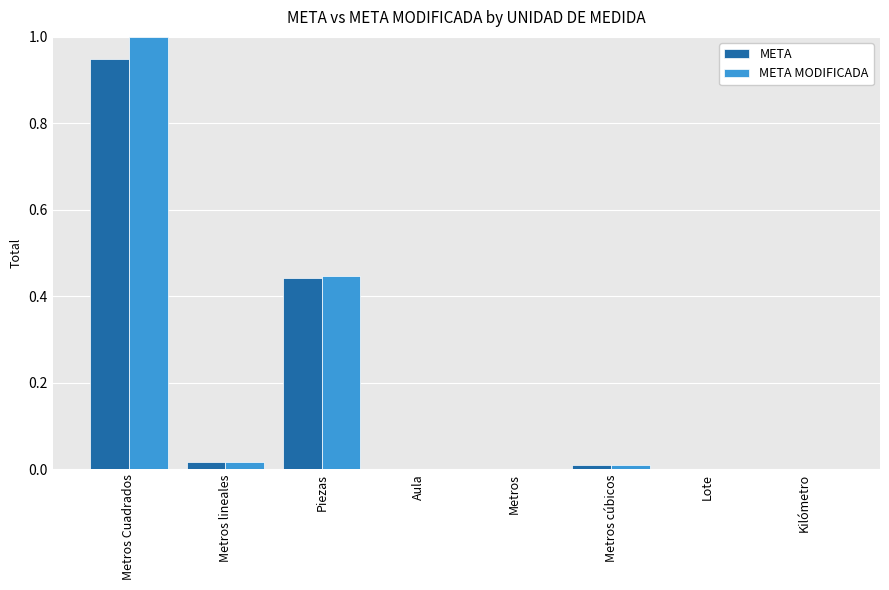

Is the value of META MODIFICADA at Aula greater than the value of META at Metros Cuadrados?

No